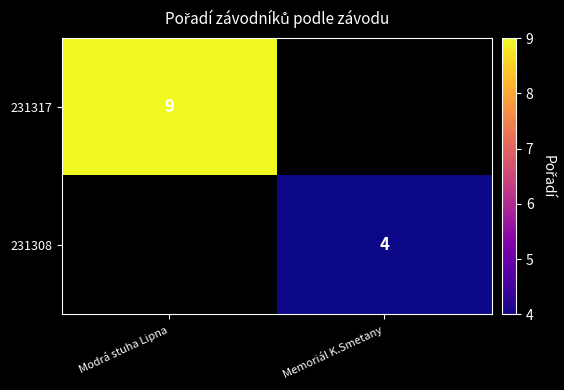

True or false: 231317 has a value of 9 at Modrá stuha Lipna.

True